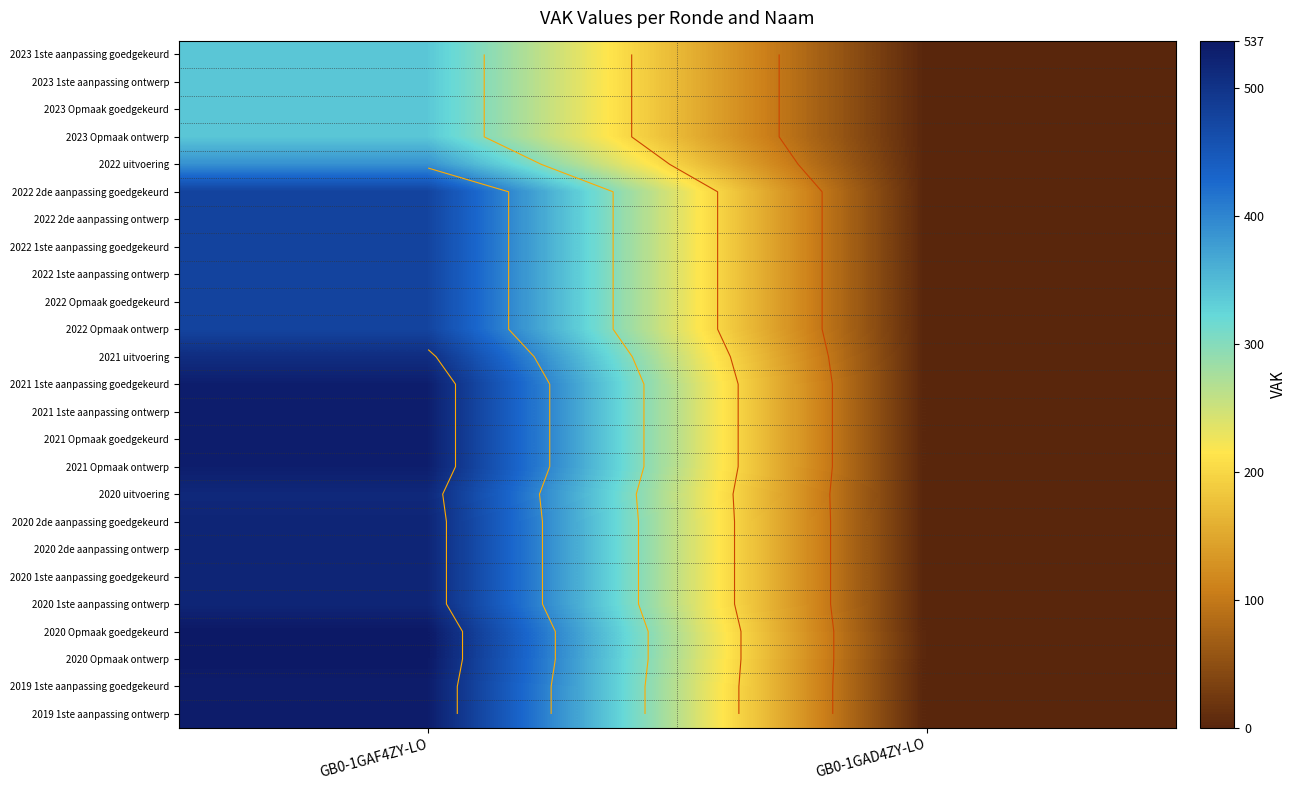

Between GB0-1GAF4ZY-LO and GB0-1GAD4ZY-LO, which is larger?

GB0-1GAF4ZY-LO